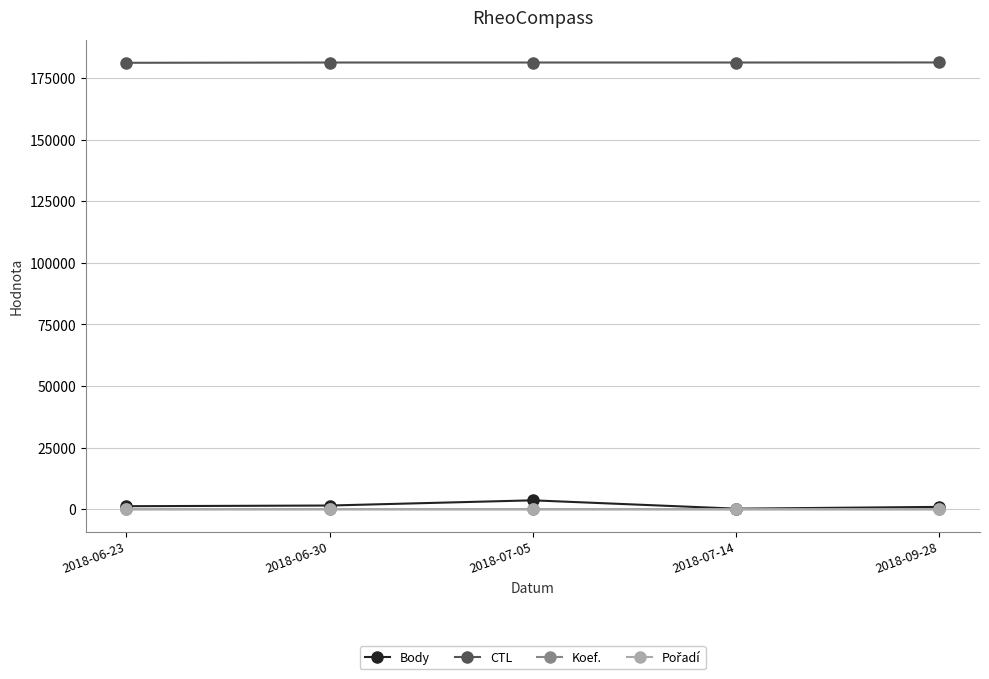

Which series has the widest spread of values?

Body